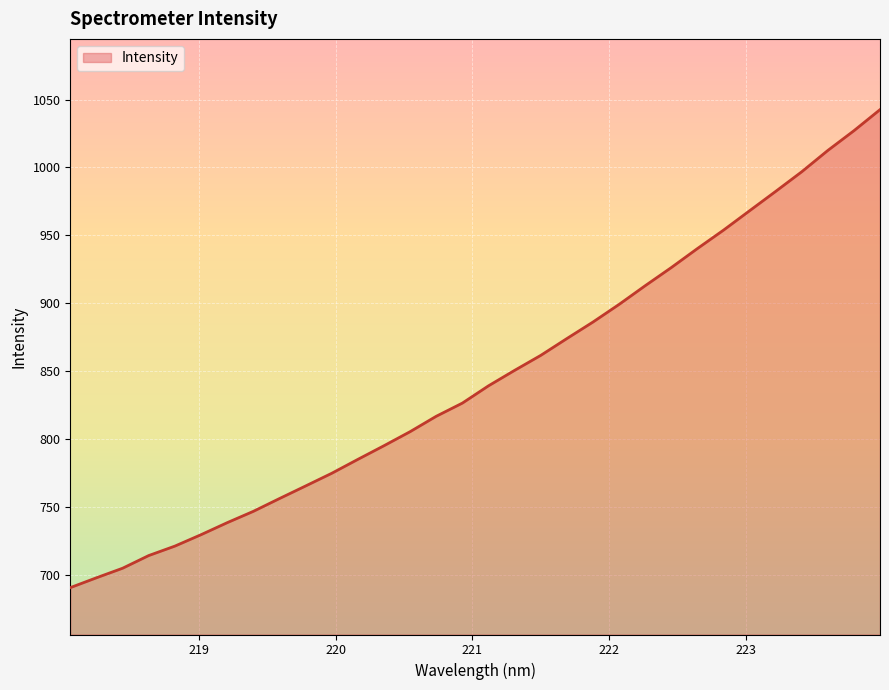

What is the difference between the maximum and minimum values?

352.1